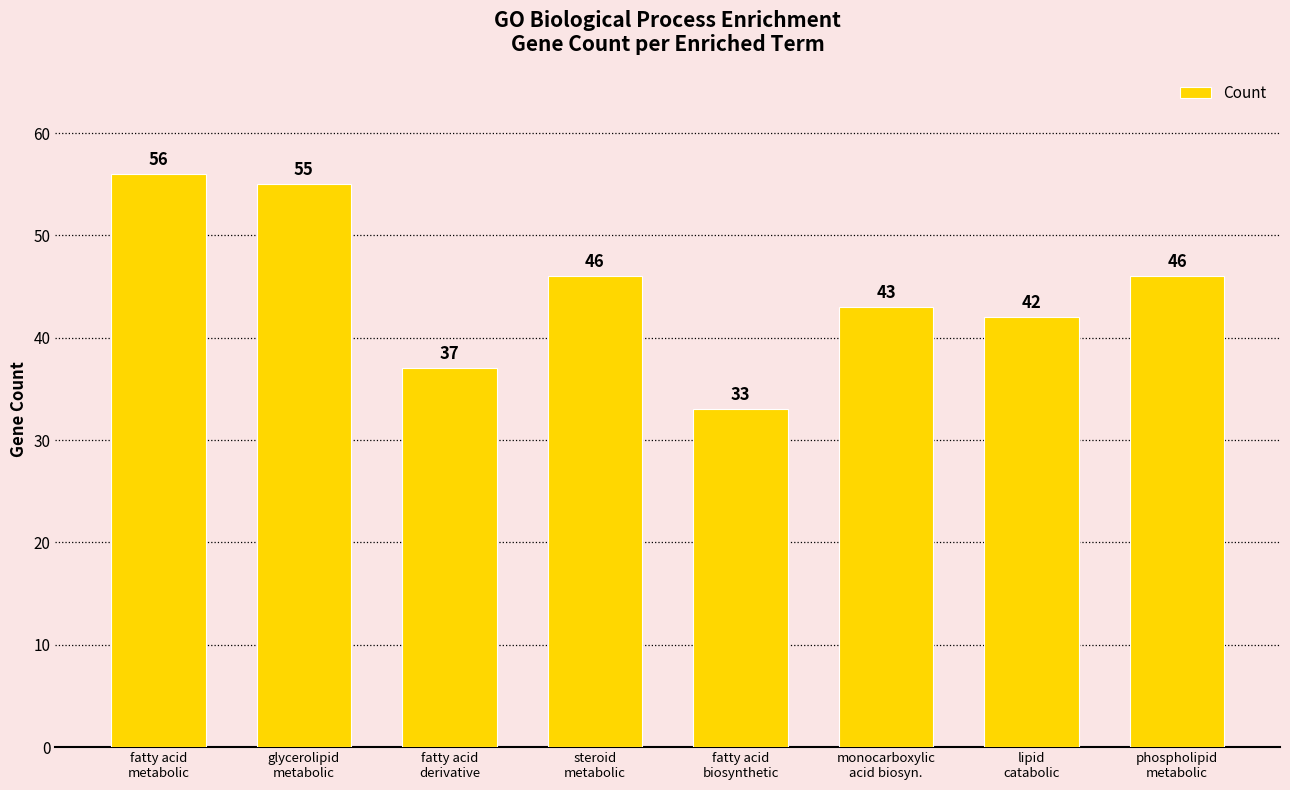

Where does the data first go above 46?

fatty acid
metabolic